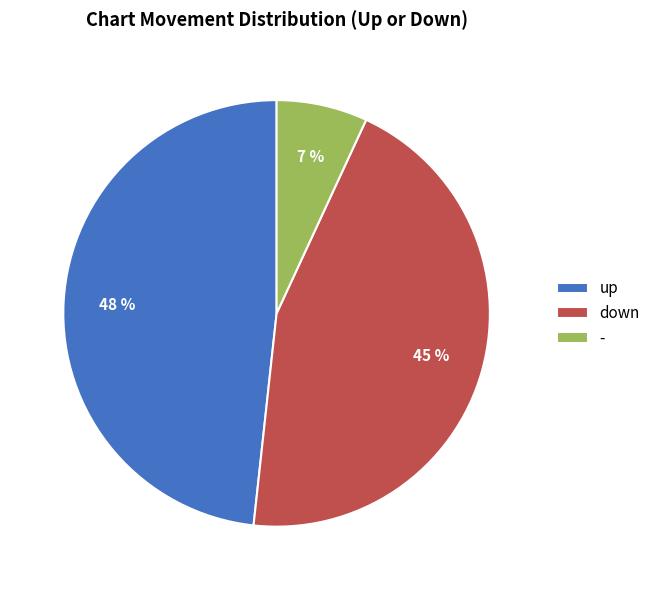

What is the smallest slice in the pie chart?

-